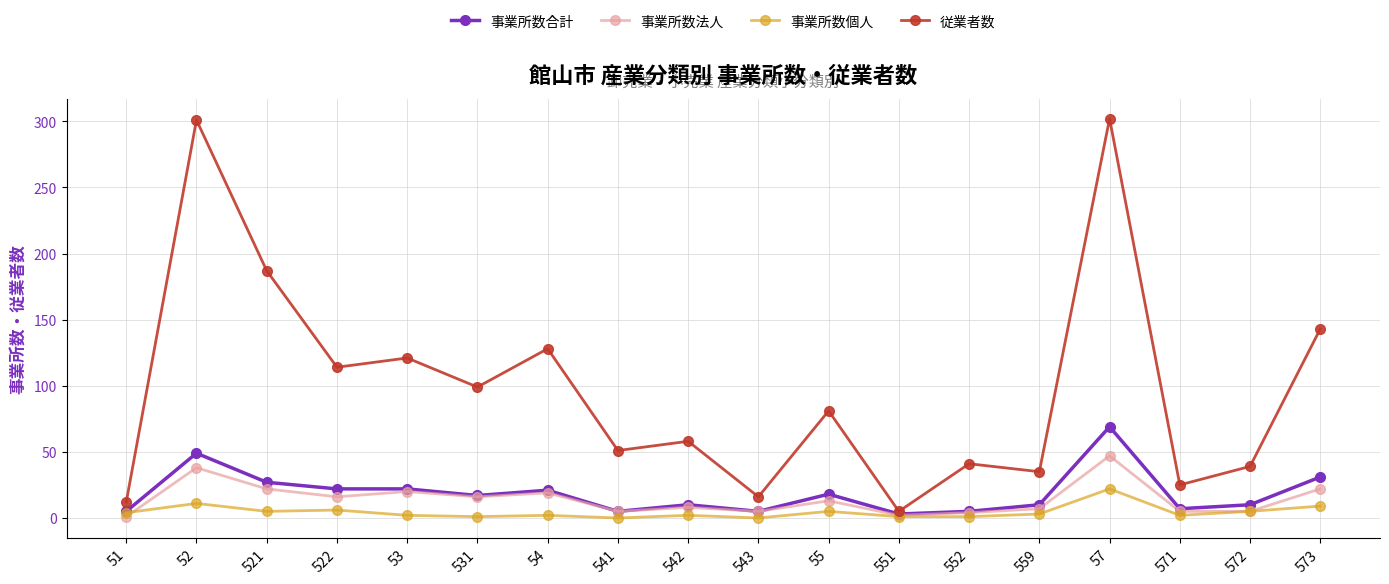

Which category has the highest value in the 事業所数個人 series?

57